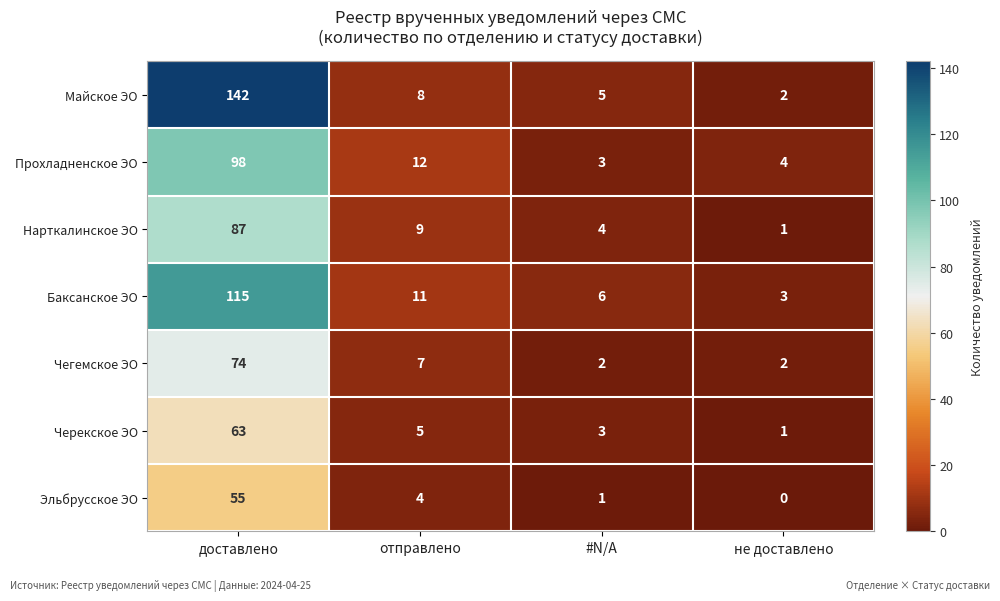

Which series has the largest total across all categories?

Майское ЭО